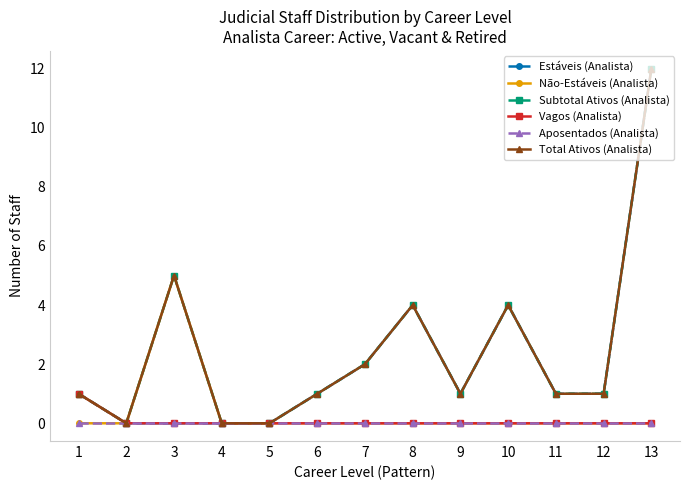

Reading right to left, list all the values displayed in this chart.

Estáveis (Analista): 13=12	12=1	11=1	10=4	9=1	8=4	7=2	6=1	5=0	4=0	3=0	2=0	1=1
Não-Estáveis (Analista): 13=0	12=0	11=0	10=0	9=0	8=0	7=0	6=0	5=0	4=0	3=5	2=0	1=0
Subtotal Ativos (Analista): 13=12	12=1	11=1	10=4	9=1	8=4	7=2	6=1	5=0	4=0	3=5	2=0	1=1
Vagos (Analista): 13=0	12=0	11=0	10=0	9=0	8=0	7=0	6=0	5=0	4=0	3=0	2=0	1=1
Aposentados (Analista): 13=0	12=0	11=0	10=0	9=0	8=0	7=0	6=0	5=0	4=0	3=0	2=0	1=0
Total Ativos (Analista): 13=12	12=1	11=1	10=4	9=1	8=4	7=2	6=1	5=0	4=0	3=5	2=0	1=1